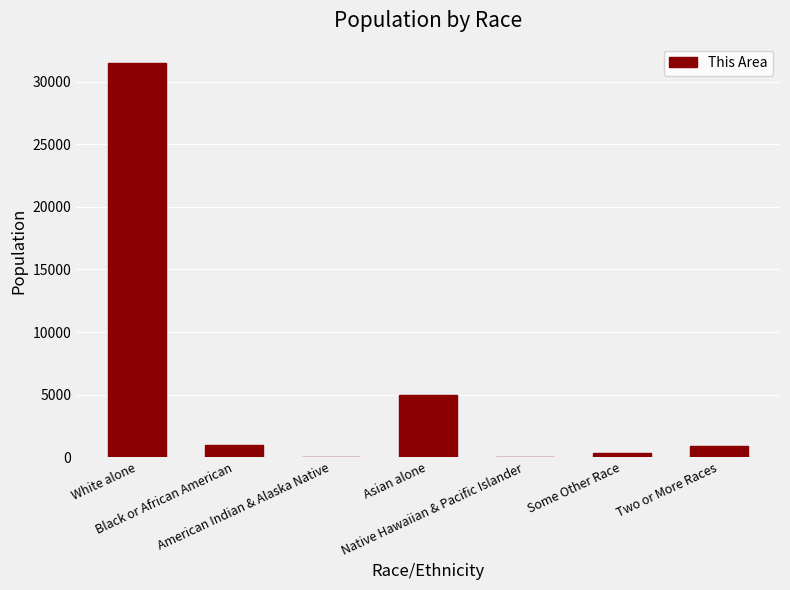

What is the greatest value displayed?

31462